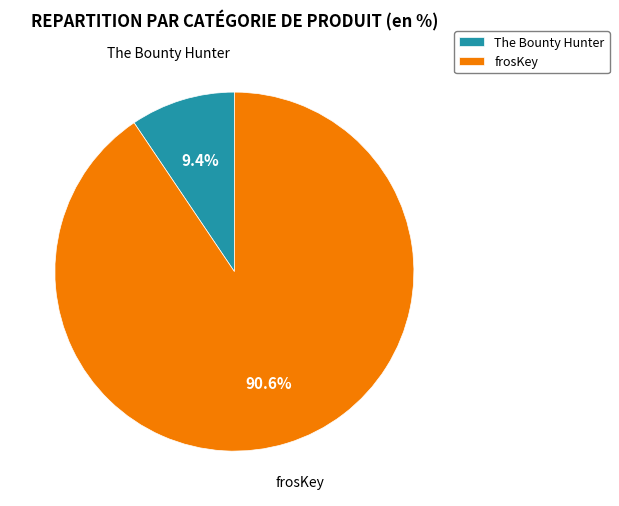

Which category has the smallest portion of the pie?

The Bounty Hunter